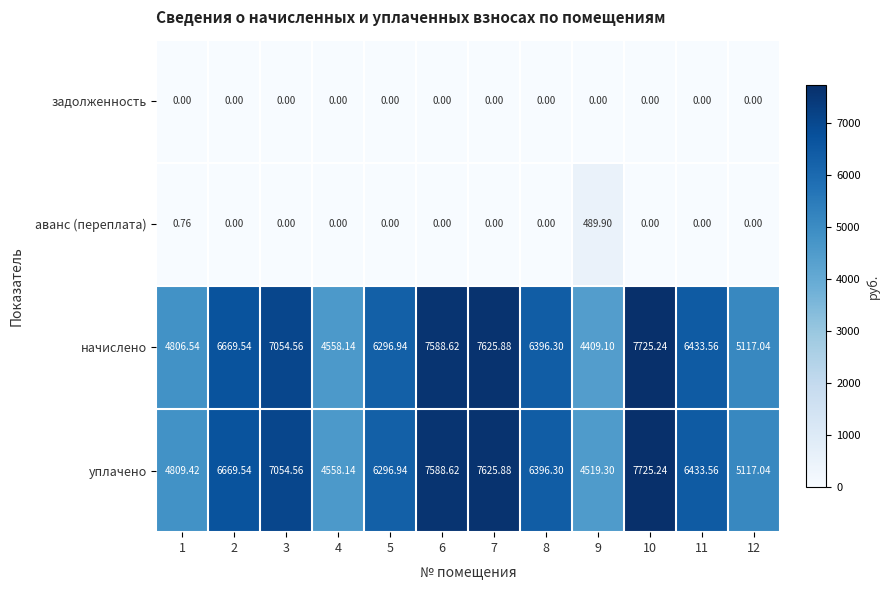

Rank the series at 9 from lowest to highest value.

задолженность, аванс (переплата), начислено, уплачено